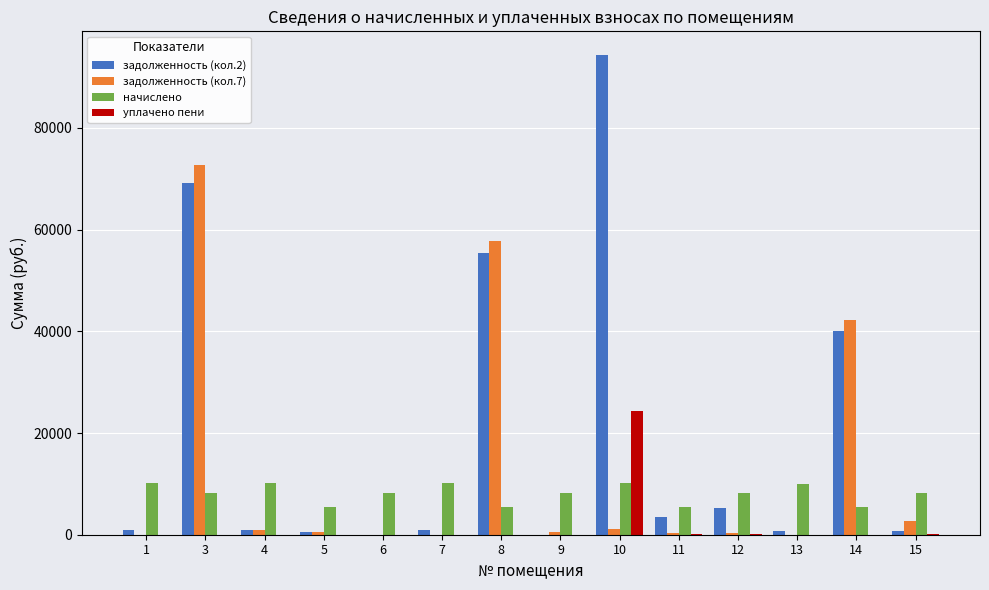

Which series has the largest total across all categories?

задолженность (кол.2)